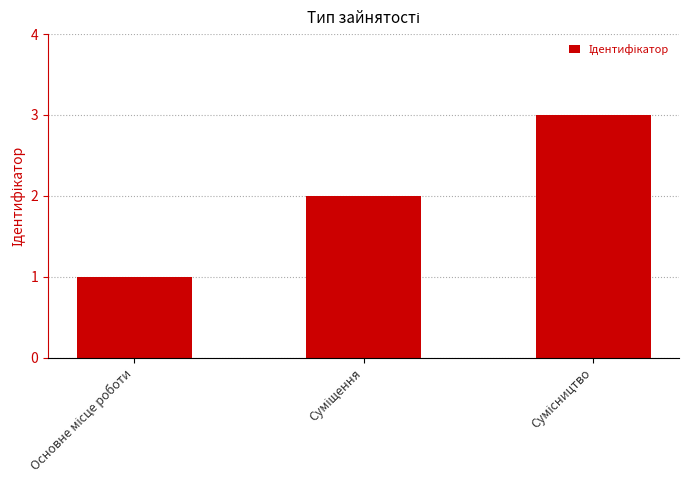

Reading left to right, what are all the values shown in this chart?

1	2	3